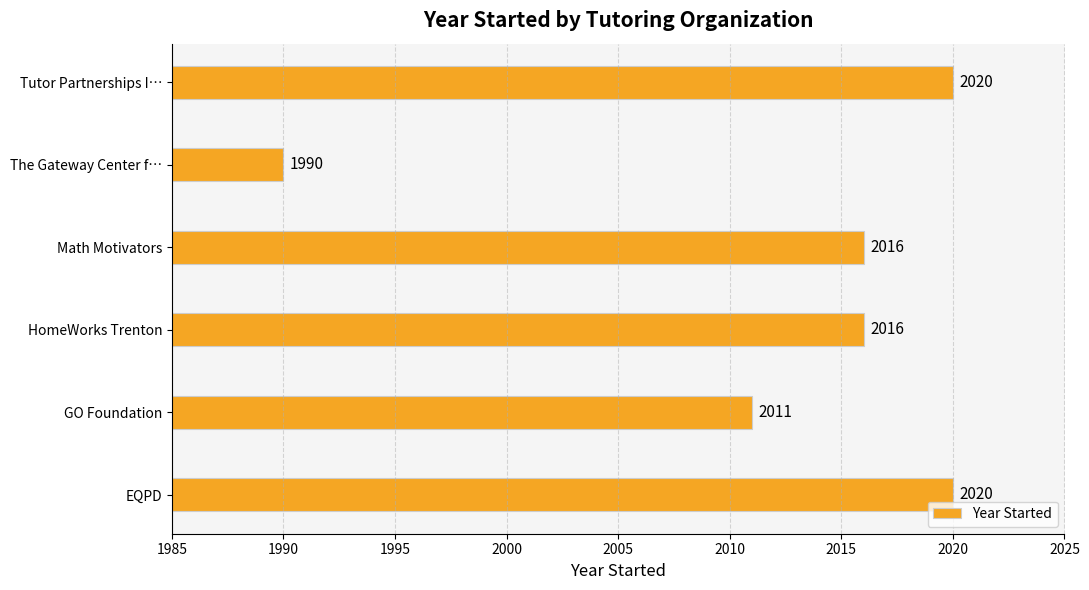

What is the smallest value displayed?

1990